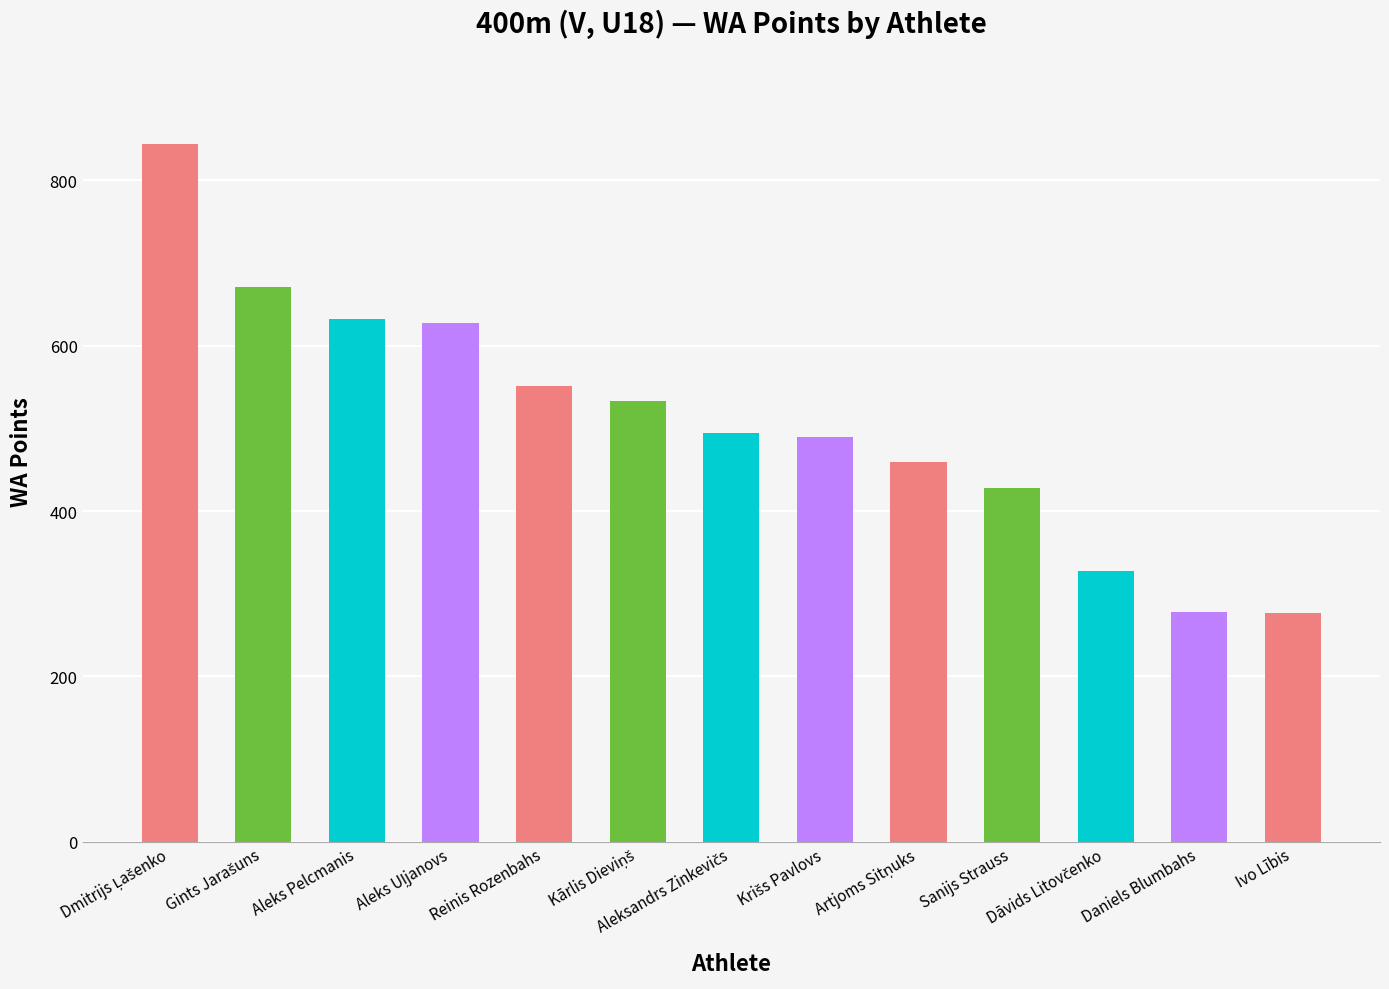

What is the value of the 10th bar from the left?

428